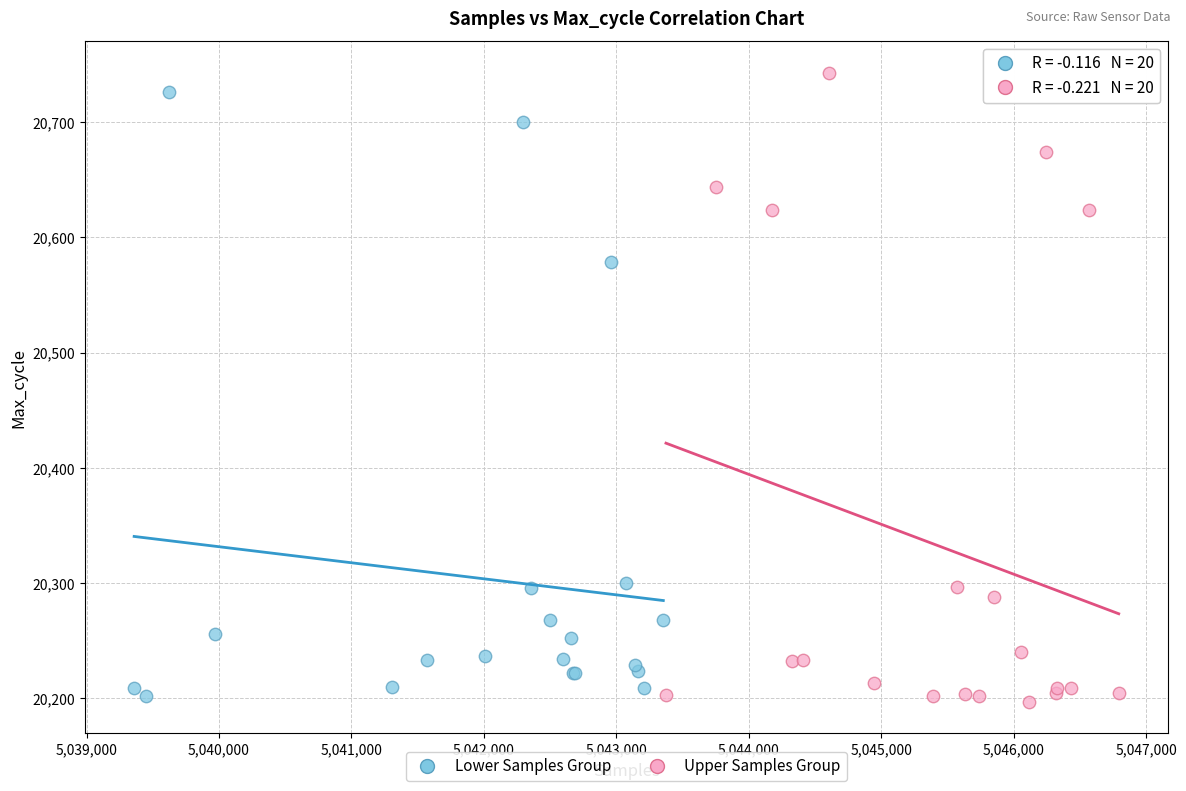

Which series reaches the maximum Y coordinate?

Upper Samples Group